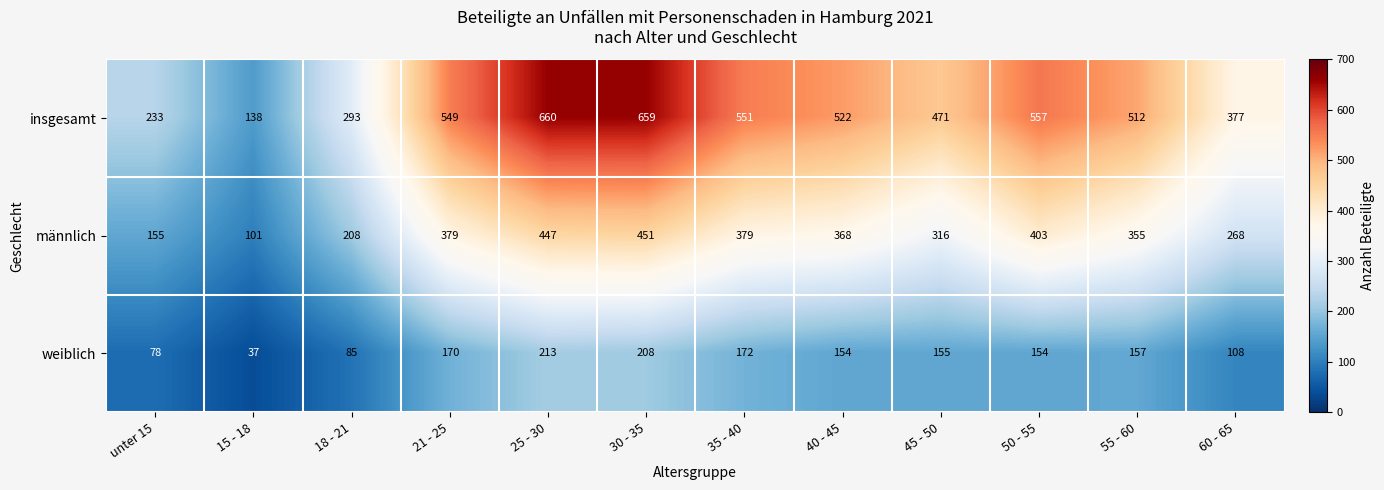

What is the total value across all series at 50 - 55?

1114